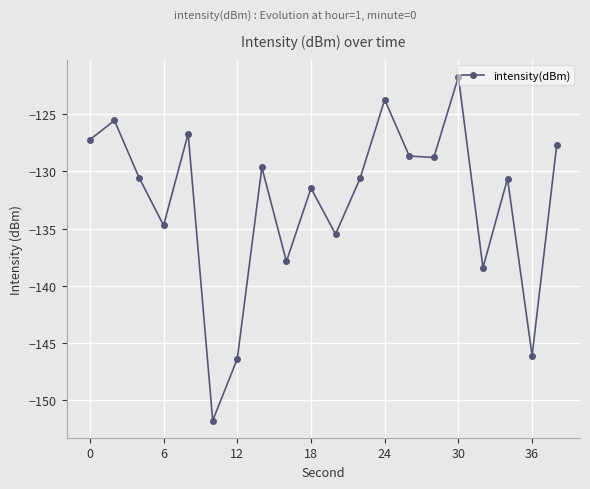

How many lines are shown in the chart?

1